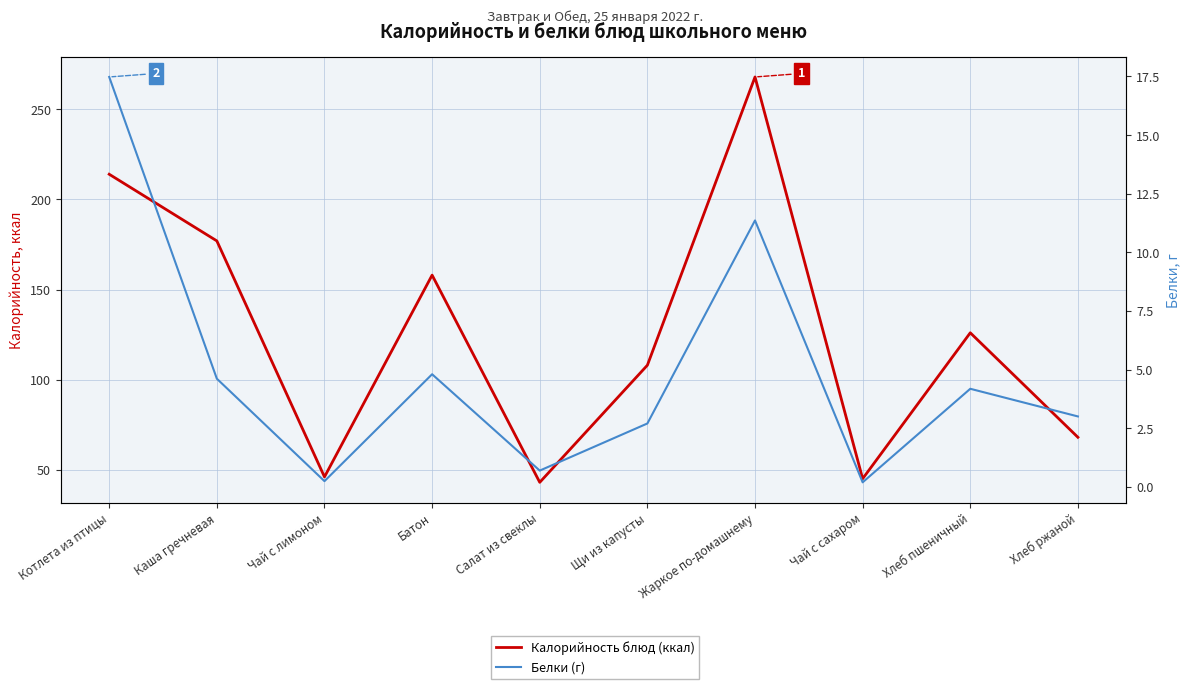

Reading left to right, what are all the values shown in this chart?

Калорийность блюд (ккал): 214.0	177.0	46.0	158.0	43.0	108.0	268.0	45.0	126.0	68.0
Белки (г): 17.5	4.6	0.2	4.8	0.7	2.7	11.4	0.2	4.2	3.0